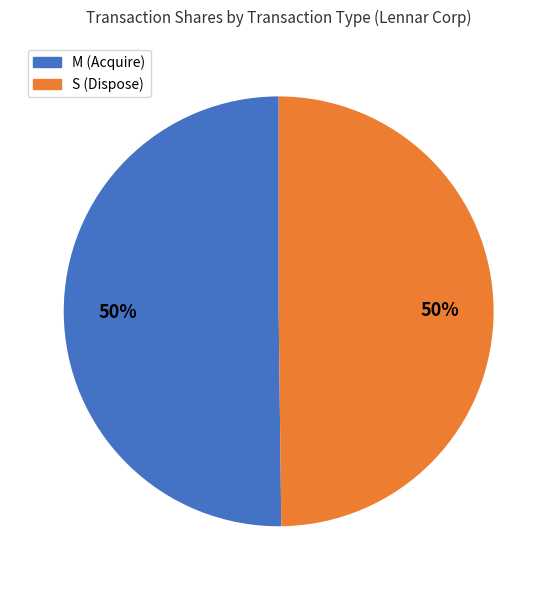

To the nearest percent, what is the average slice percentage?

50%